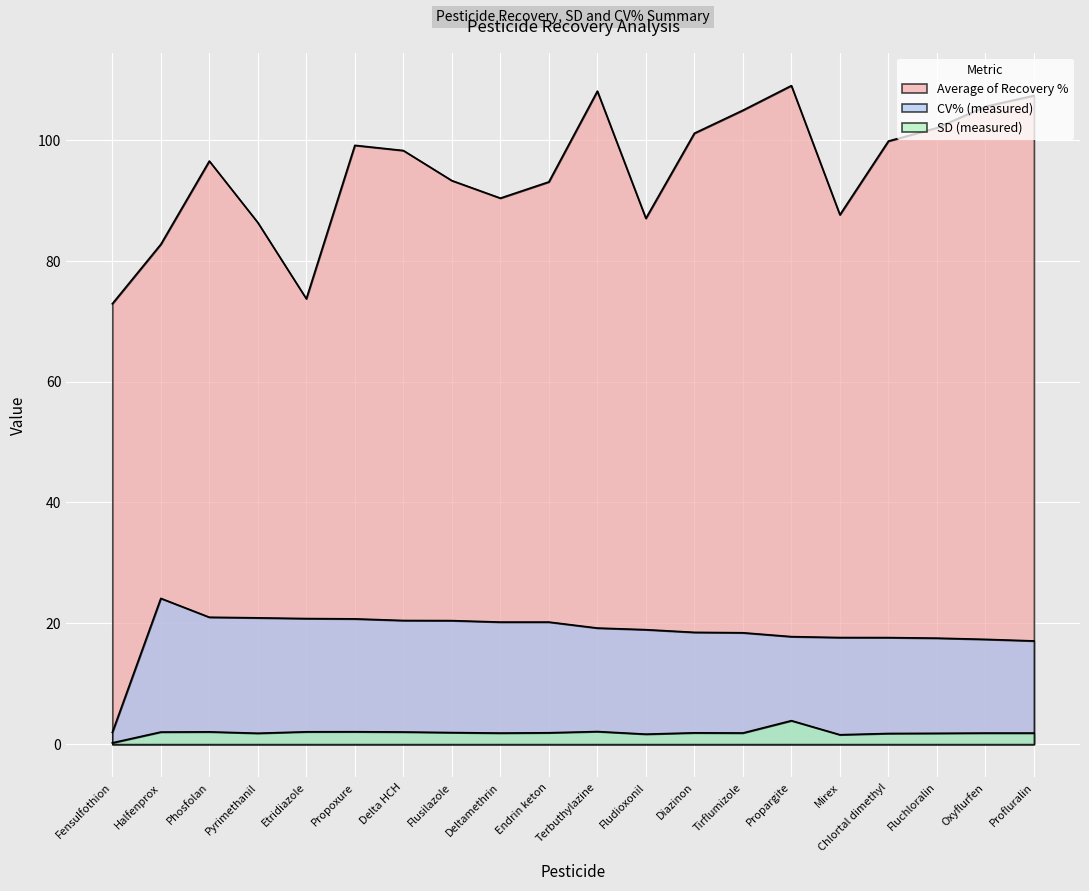

Where does the SD (measured) series first go above 1?

Halfenprox